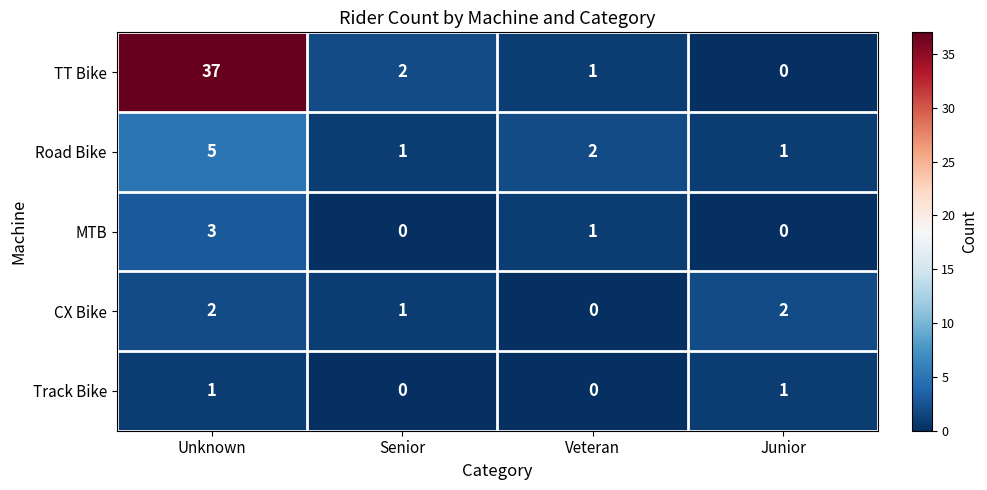

What is the sum of the CX Bike values at Senior and Junior?

3